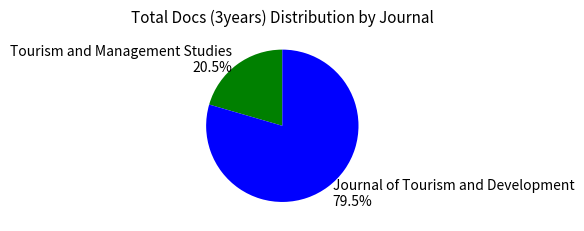

To the nearest percent, what is the average slice percentage?

50%